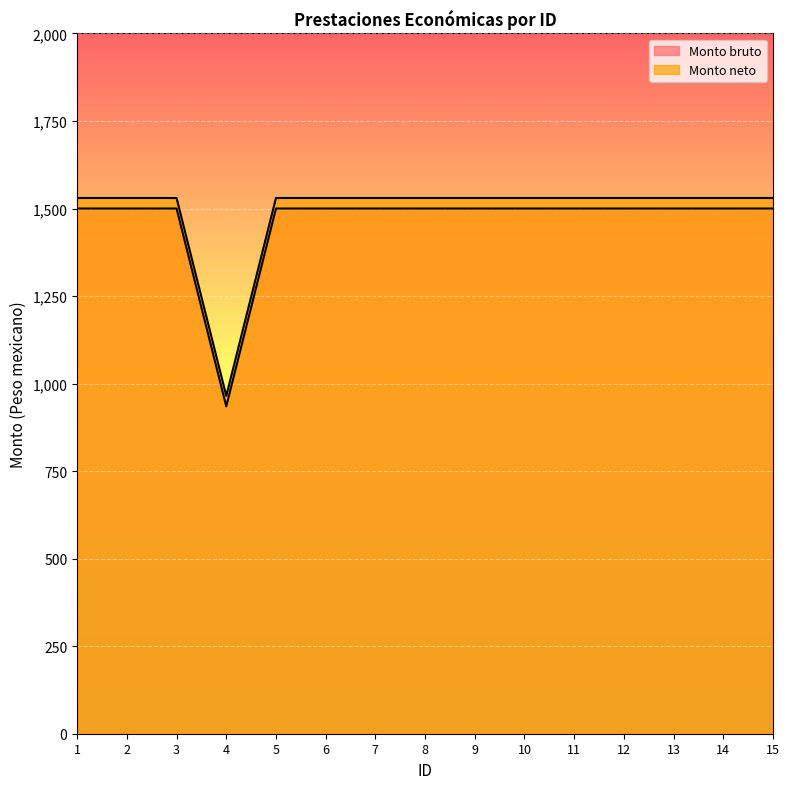

Between 4 and 12, which is larger?

12